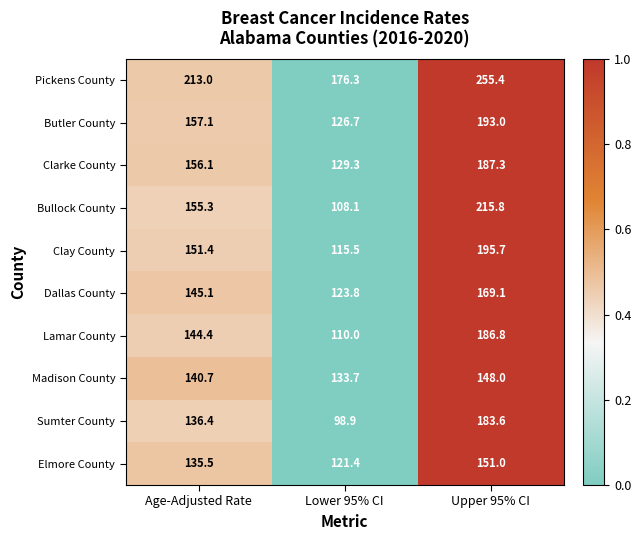

At Lower 95% CI, list the series in order from largest to smallest.

Pickens County, Madison County, Clarke County, Butler County, Dallas County, Elmore County, Clay County, Lamar County, Bullock County, Sumter County